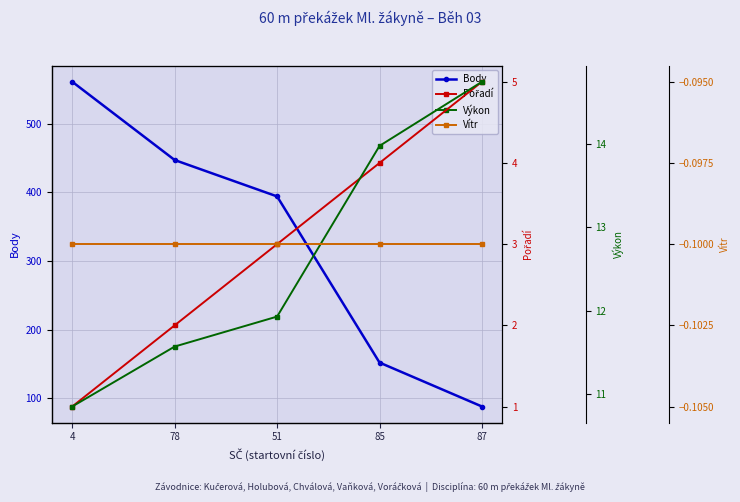

What is the approximate value of Vítr at 51?

-0.1